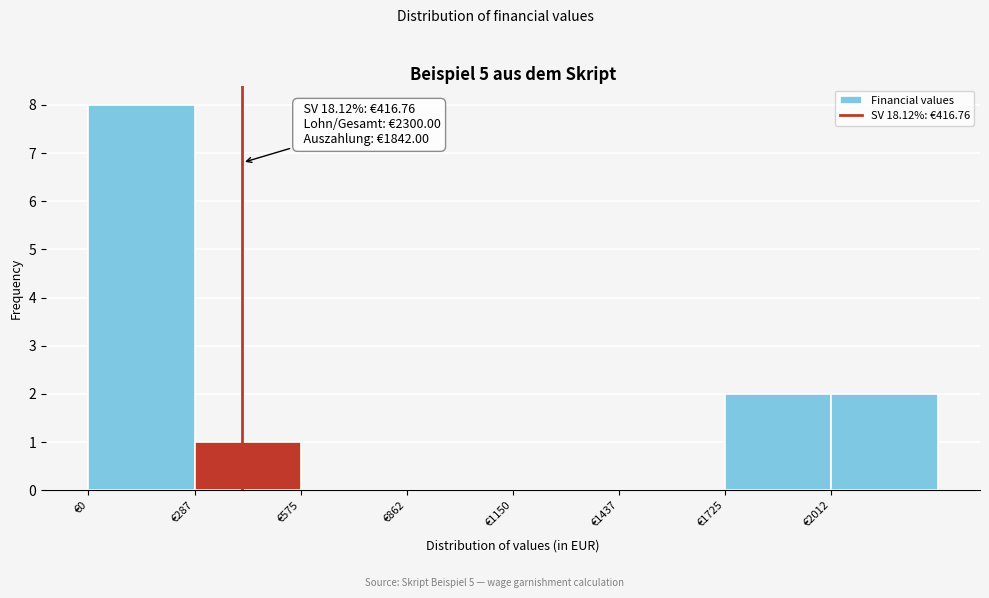

Which range on the x-axis has the tallest bar?

0 to 300